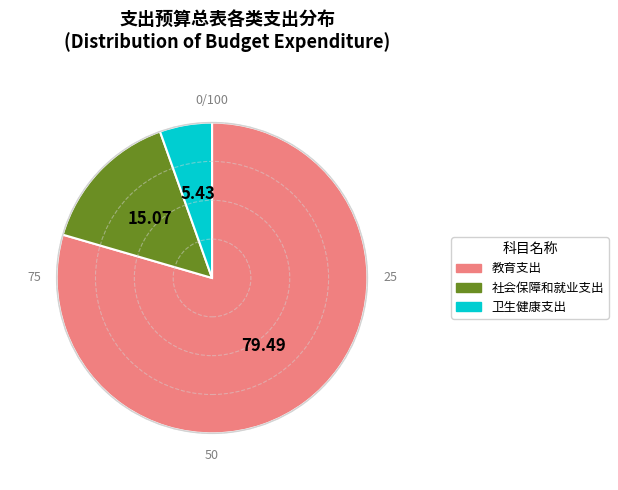

Which category has the biggest portion of the pie?

教育支出